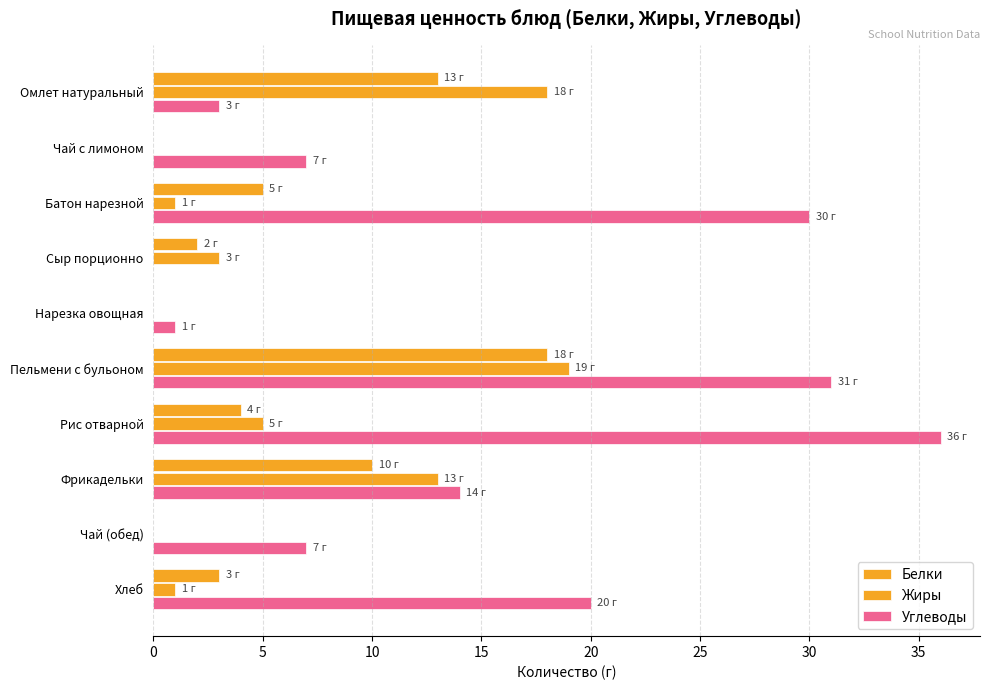

How many distinct data groups are displayed?

3